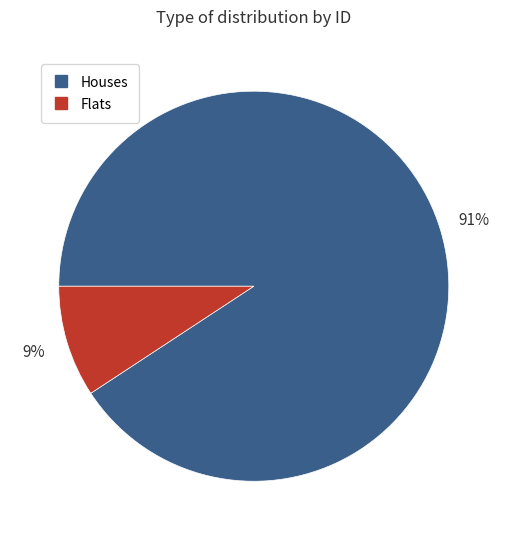

To the nearest percent, what is the difference between the largest and smallest slice percentages?

82%